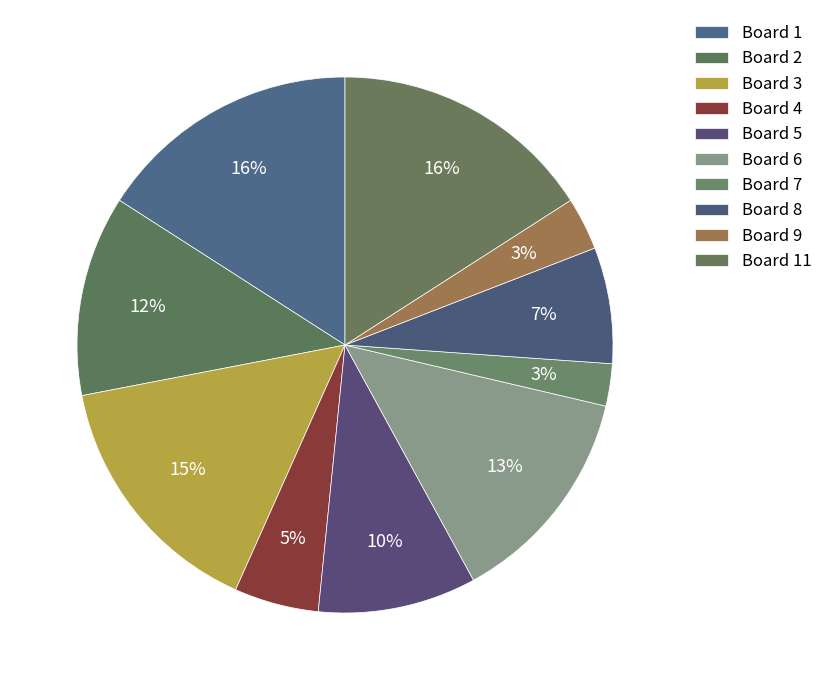

How many slices are in this pie chart?

10